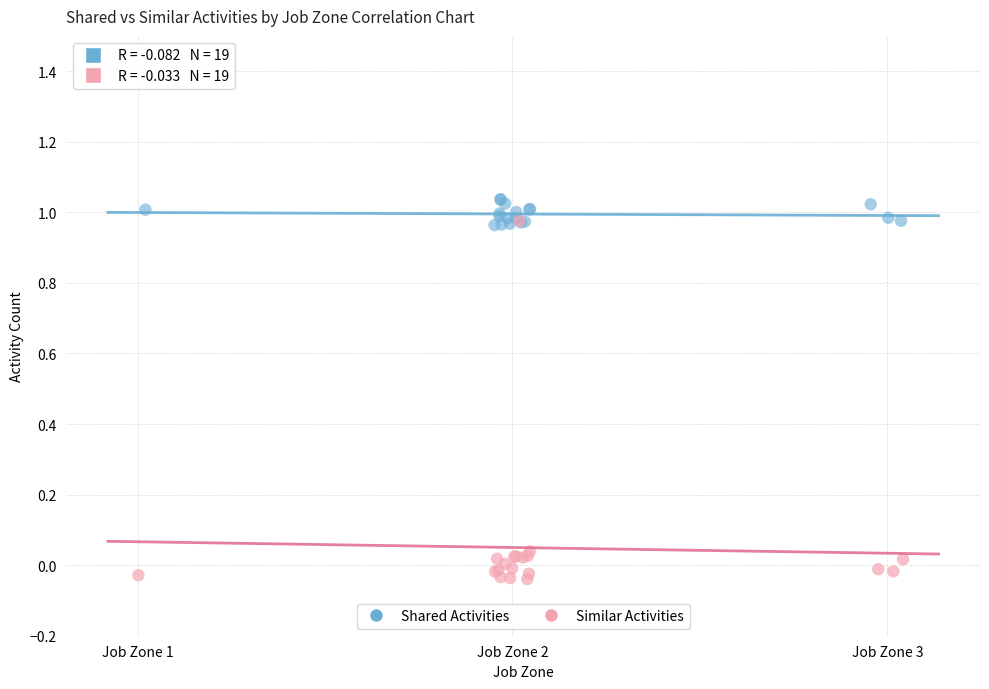

Which series reaches the maximum Y coordinate?

Shared Activities